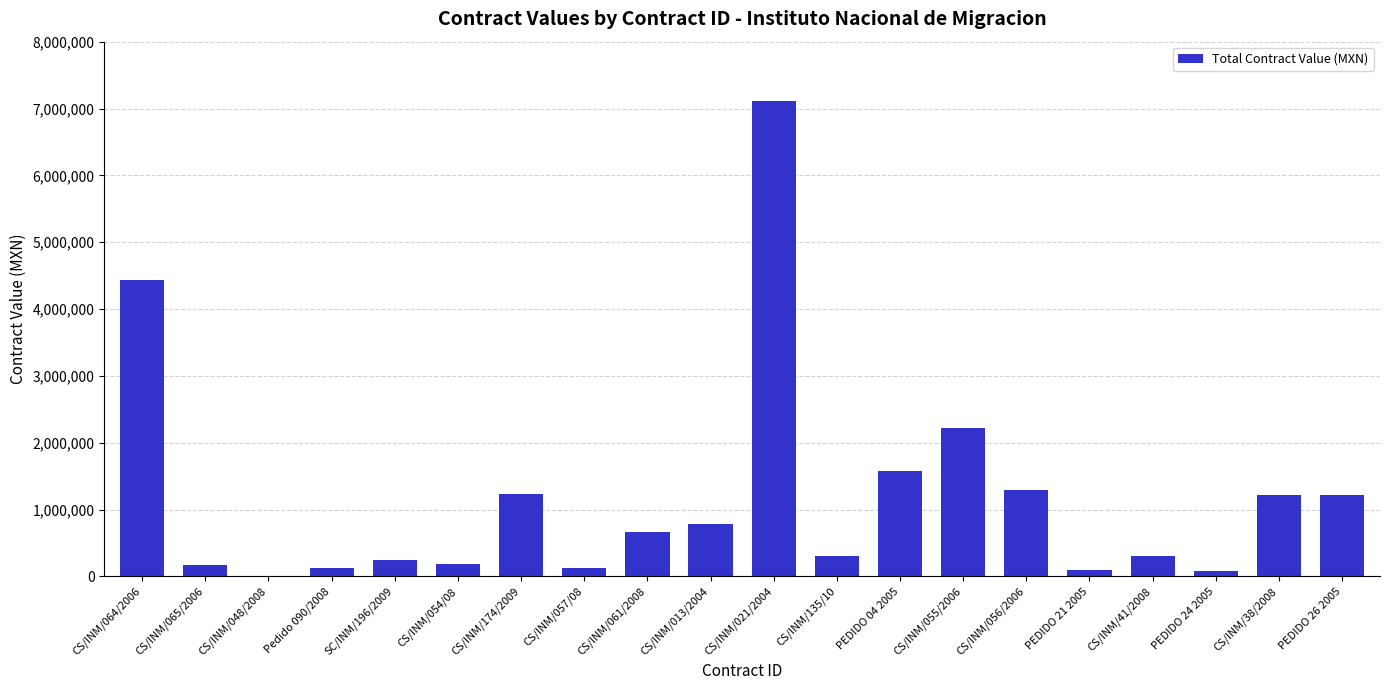

What is the greatest value displayed?

7107260.9